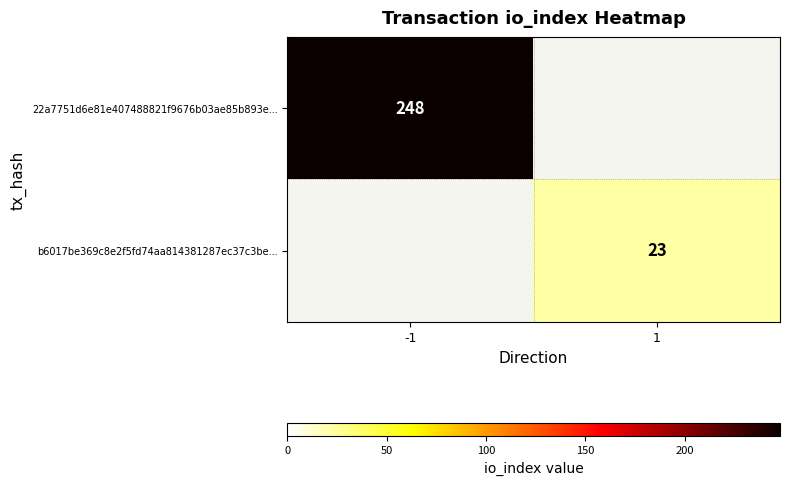

Is it true that 22a7751d6e81e407488821f9676b03ae85b893e... equals 248 at -1?

True